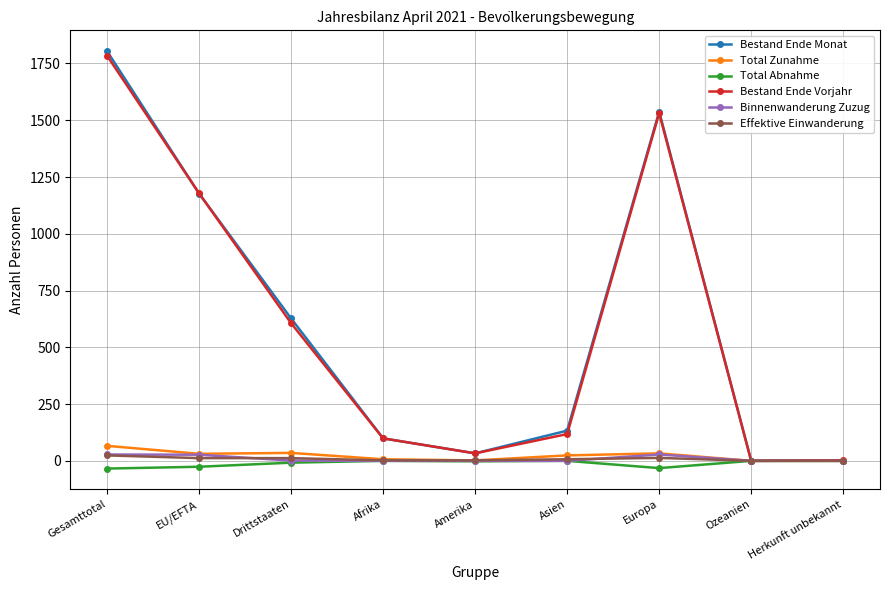

Between Gesamttotal and Europa, which series saw the biggest shift?

Bestand Ende Monat